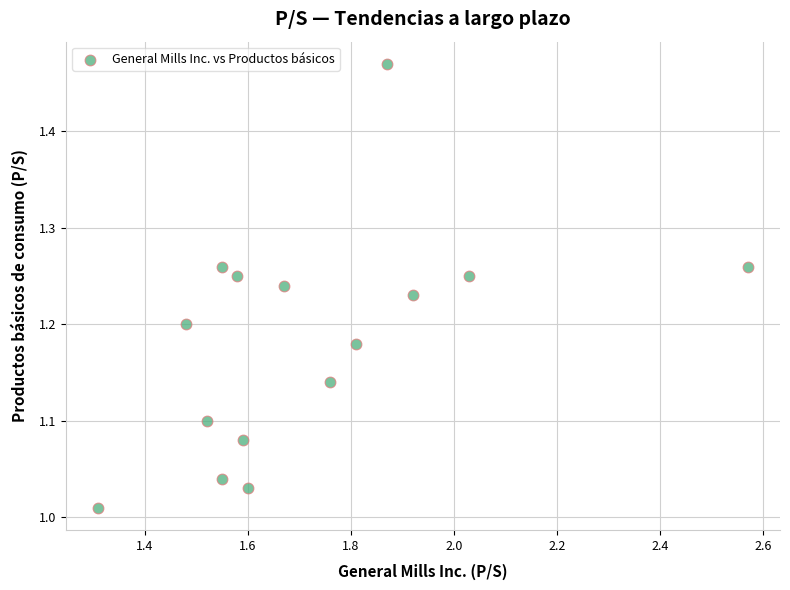

What is the range of Y values (max minus min)?

0.5